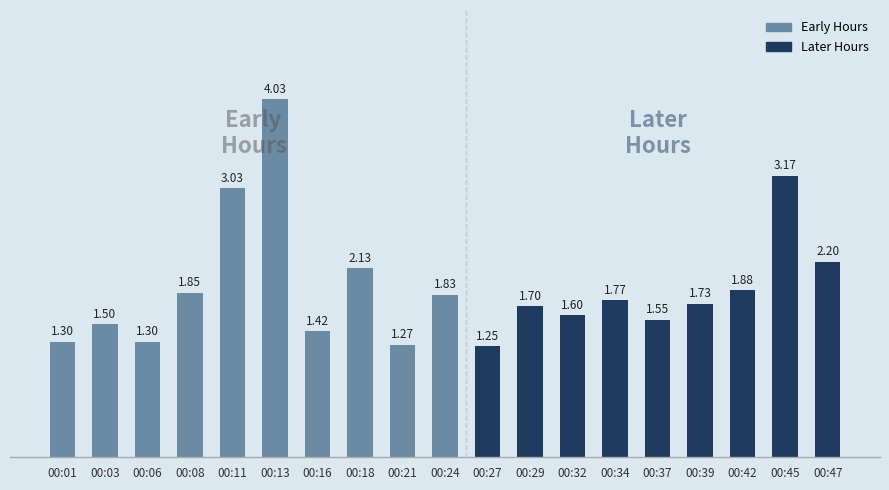

What is the sum of all values?

36.5